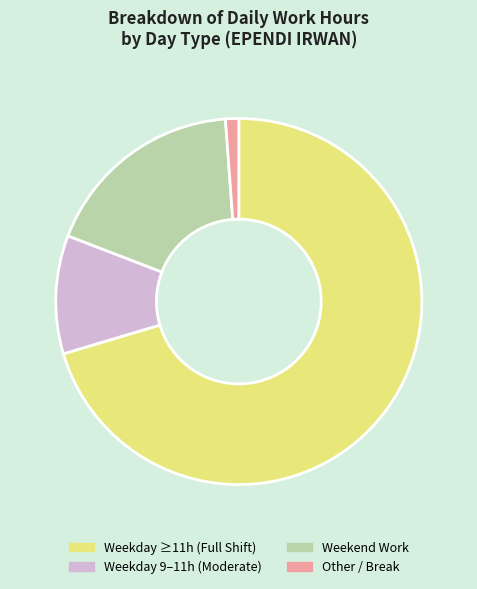

Is there any slice that represents more than half of the pie?

Yes